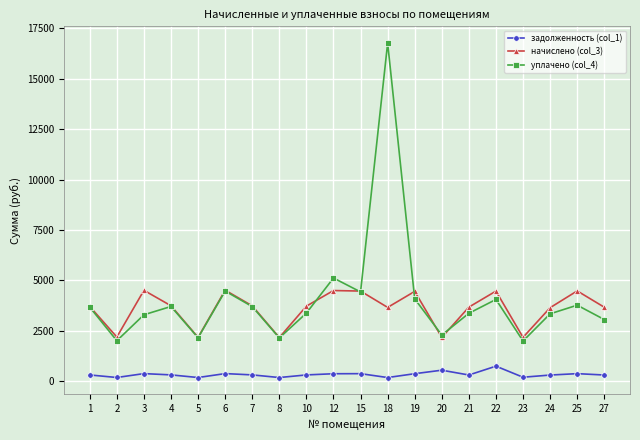

Is it true that уплачено (col_4) equals 3255.4 at 5?

False